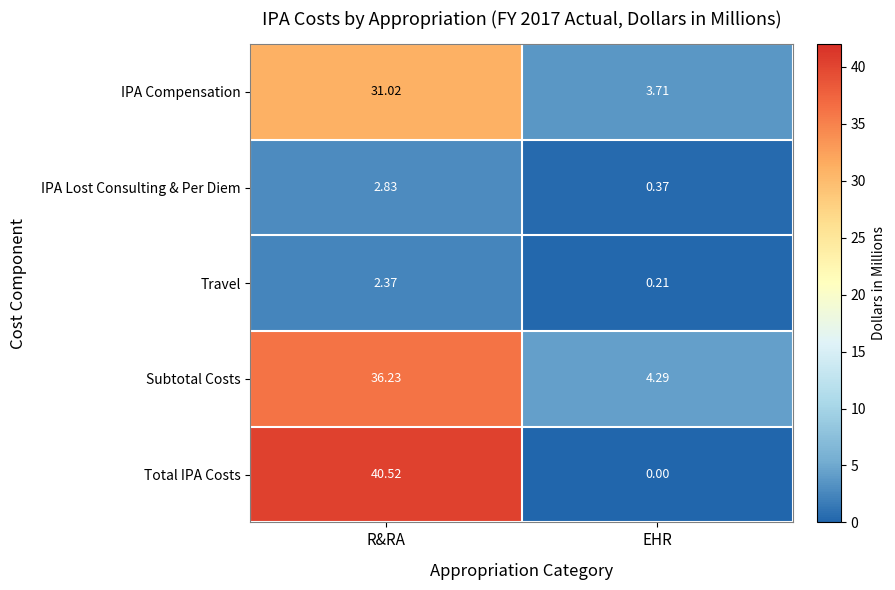

Which series has the largest range (max minus min)?

Total IPA Costs